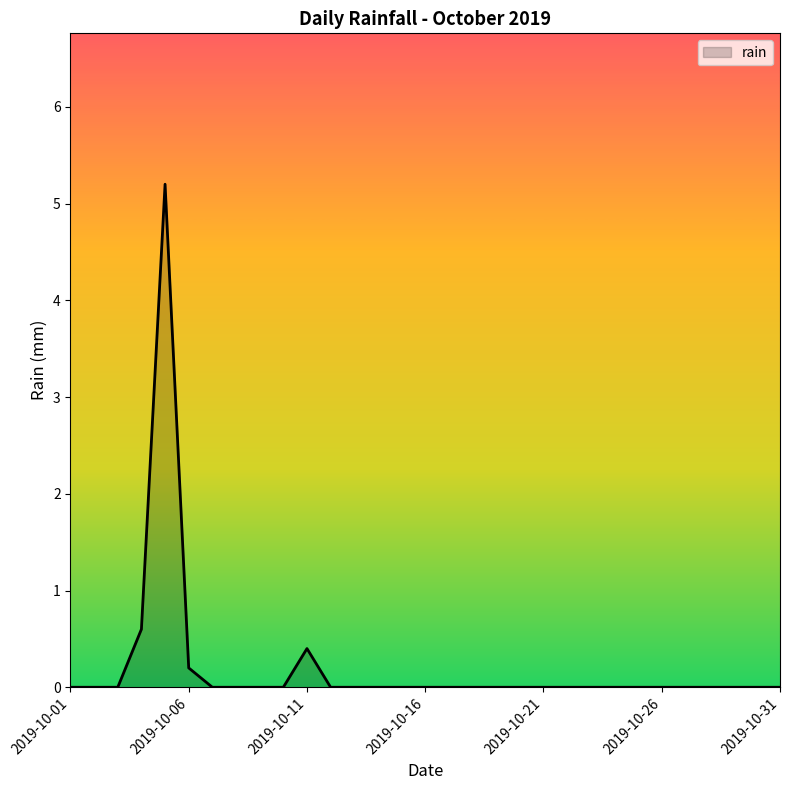

What is the difference between the maximum and minimum values?

5.2